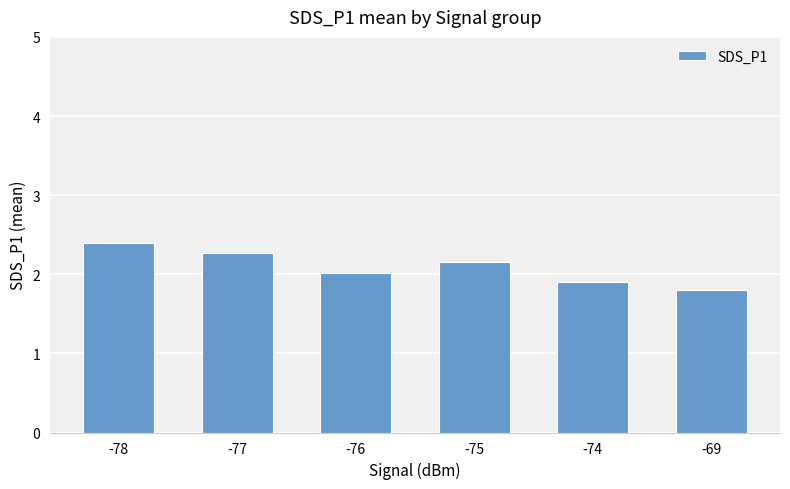

What is the value of the 1st bar from the left?

2.4